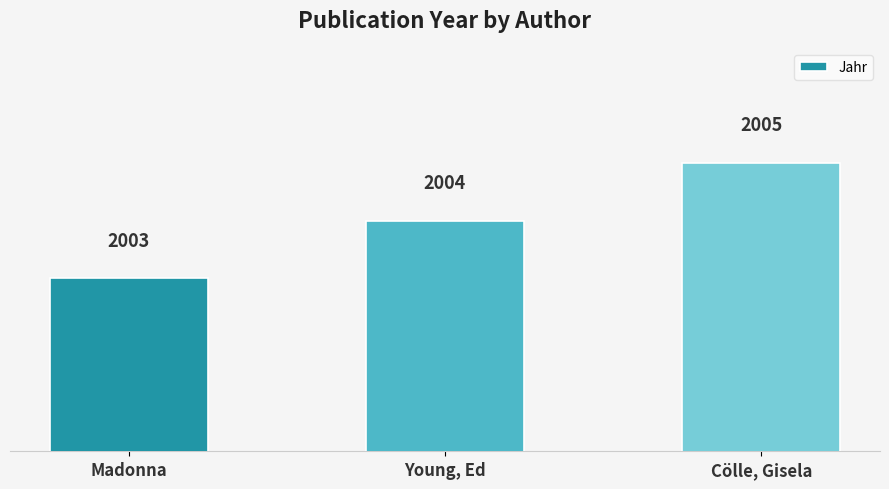

What is the value of the 3rd bar from the left?

2005